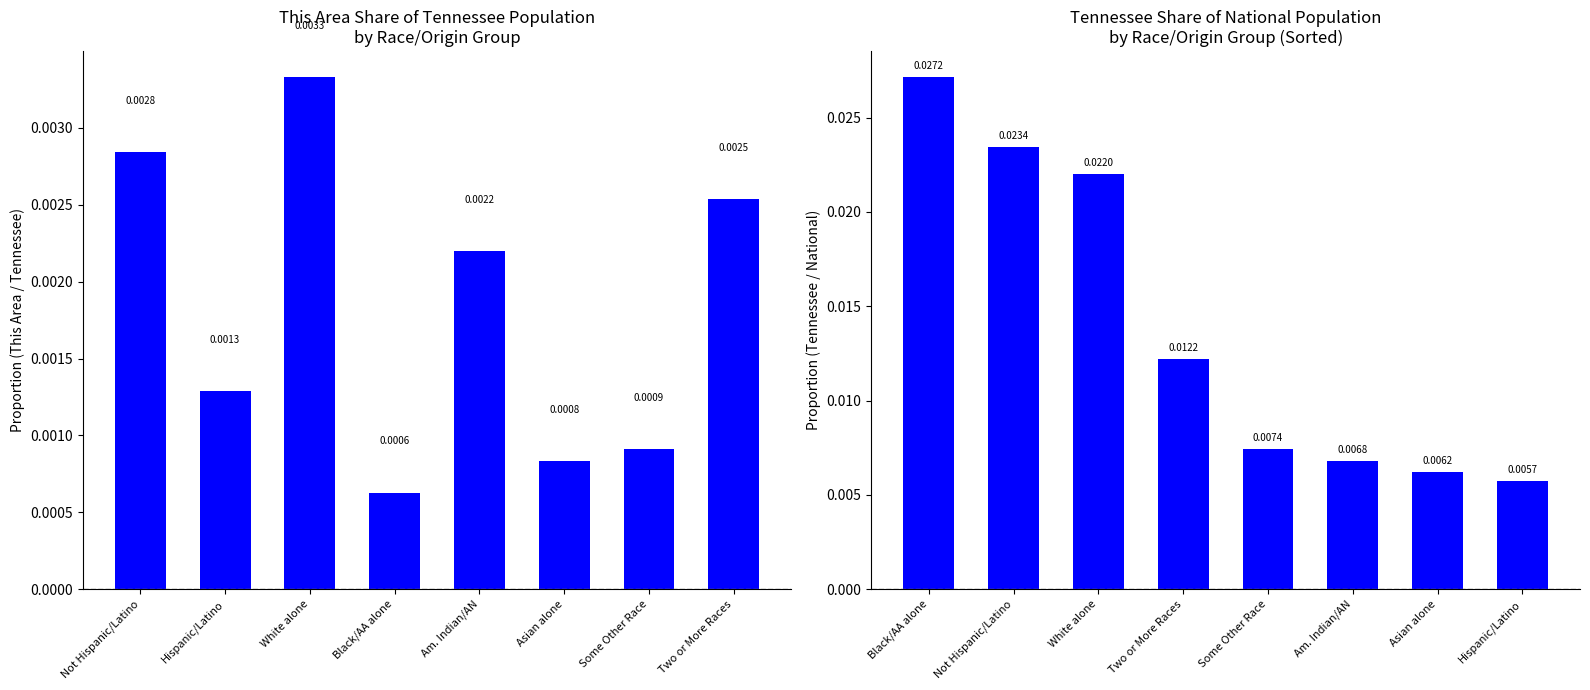

How many distinct data groups are displayed?

2